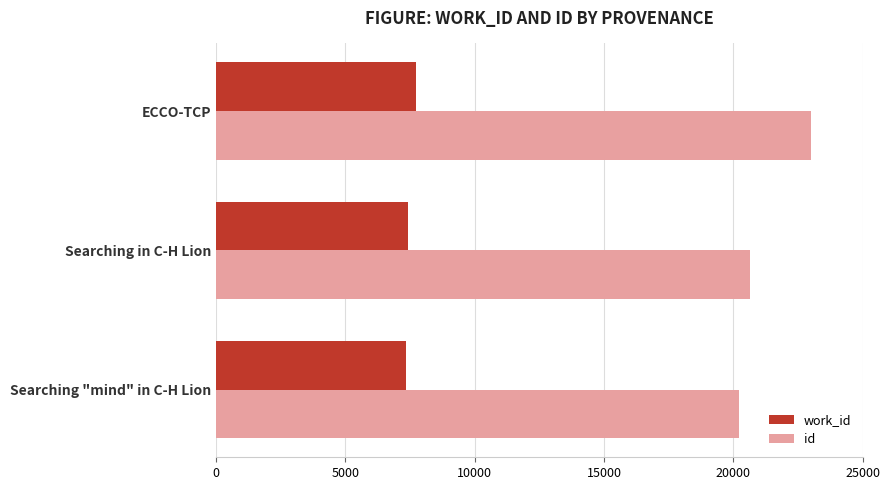

What is the difference between the highest and lowest values at ECCO-TCP?

15280